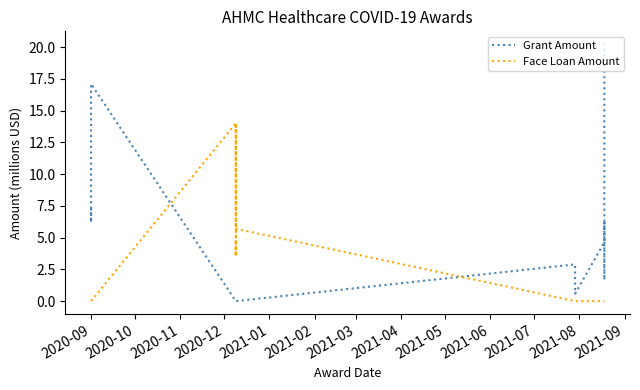

At which label does Grant Amount first exceed 2?

2020-09